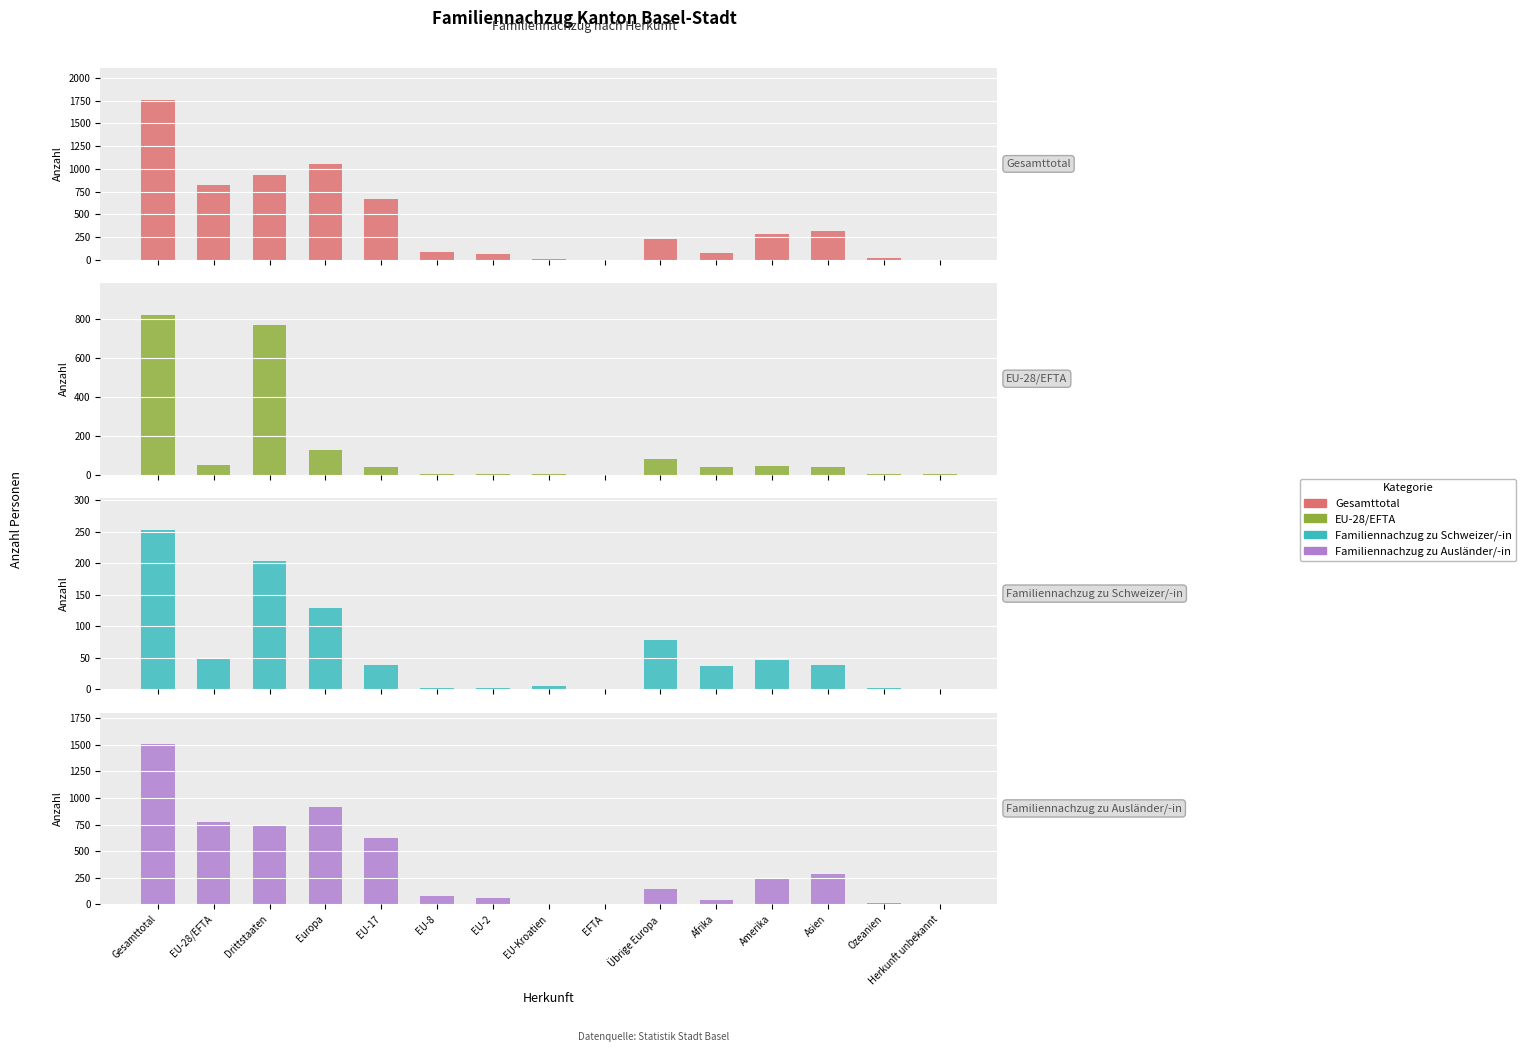

Count the number of categories in the chart.

15